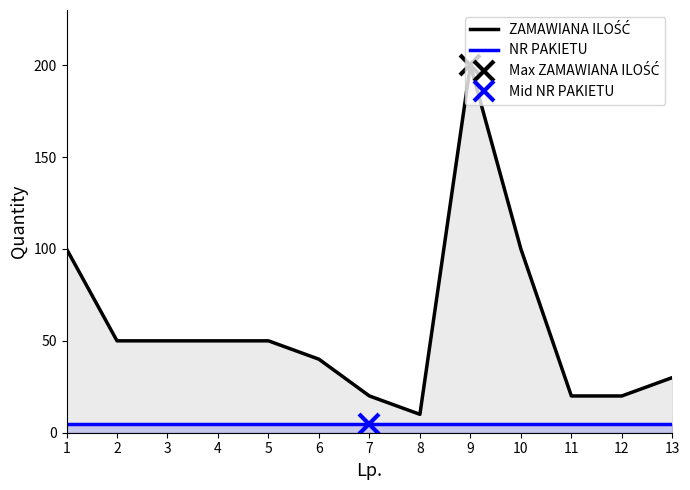

Is it true that ZAMAWIANA ILOŚĆ equals 72 at 2?

False